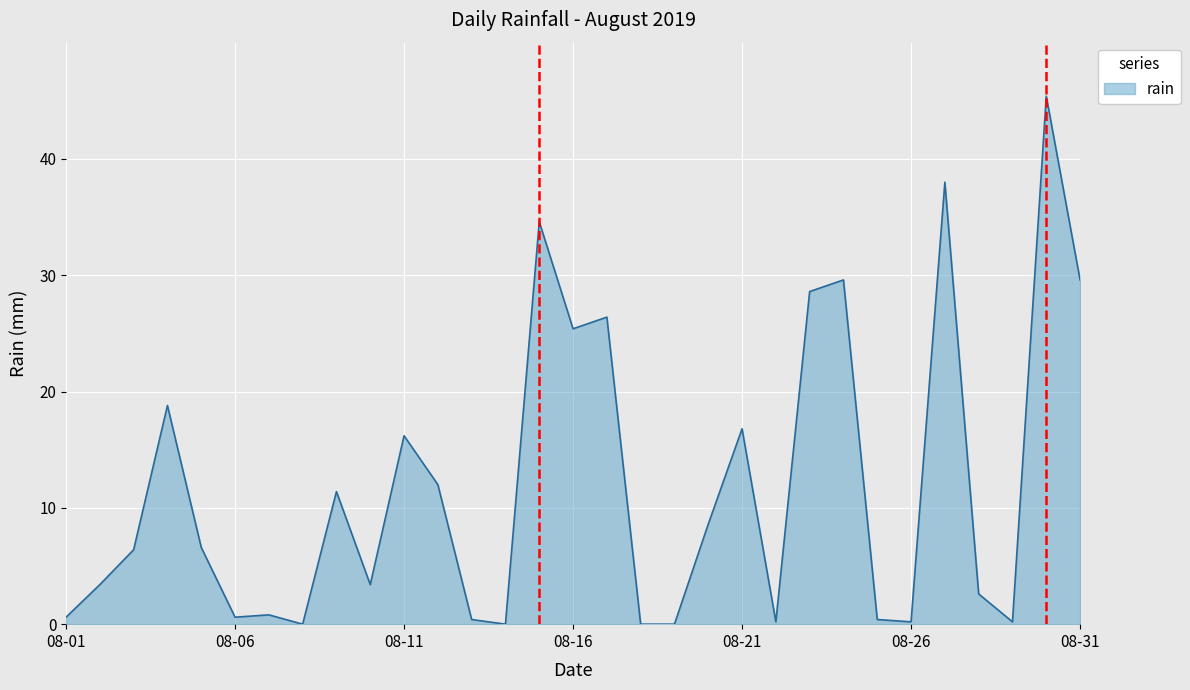

What is the maximum value shown in the chart?

45.4